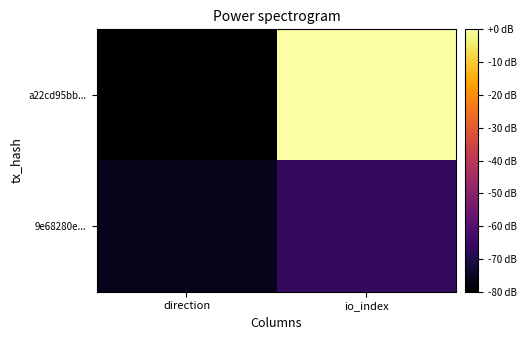

What is the difference between the highest and lowest values at io_index?

66.7